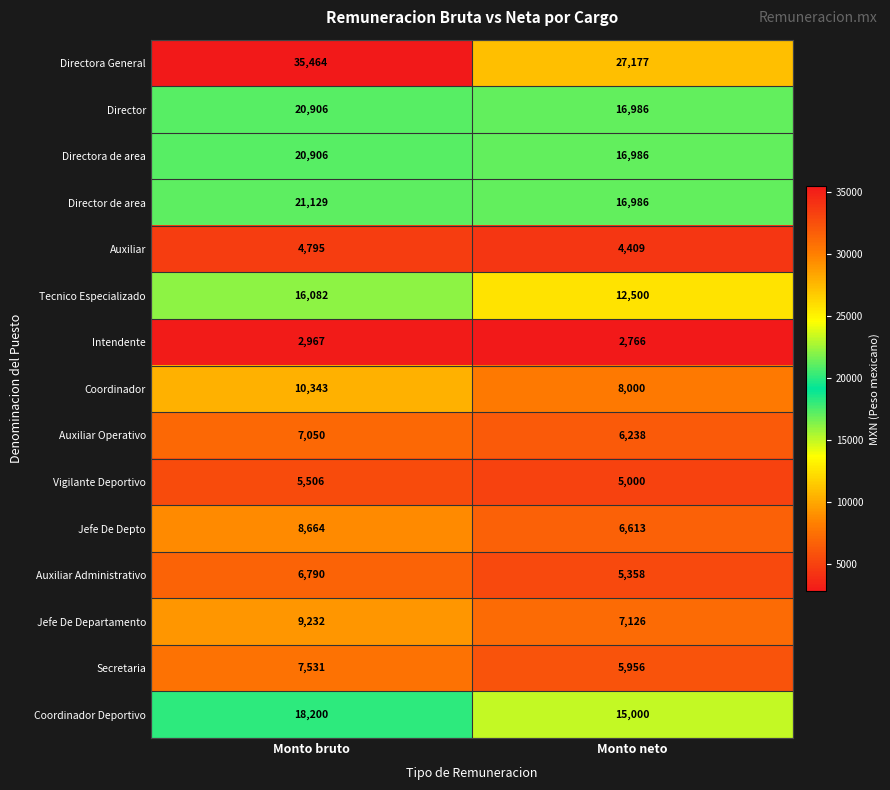

Read the Secretaria value at Monto neto.

5956